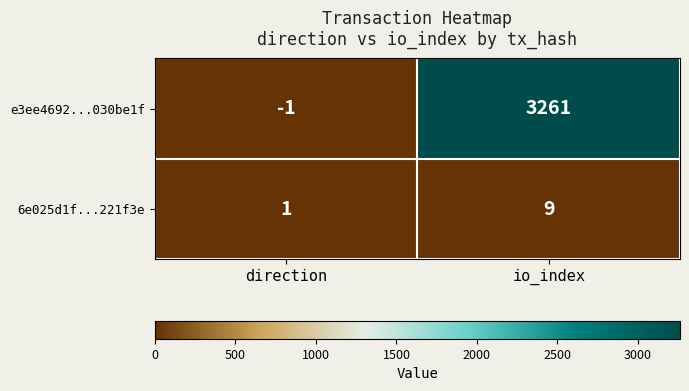

Rank the series at direction from highest to lowest value.

6e025d1f...221f3e, e3ee4692...030be1f